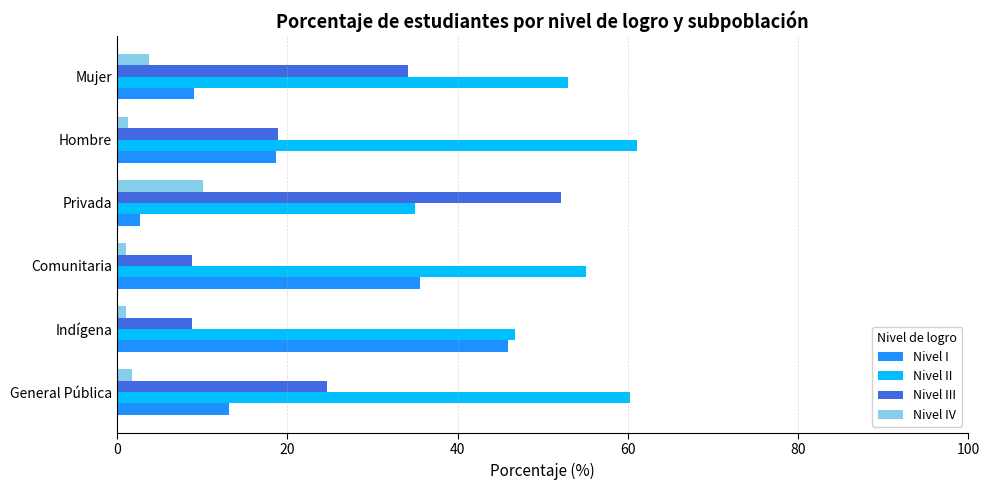

How many data points in Nivel I are less than 18?

3